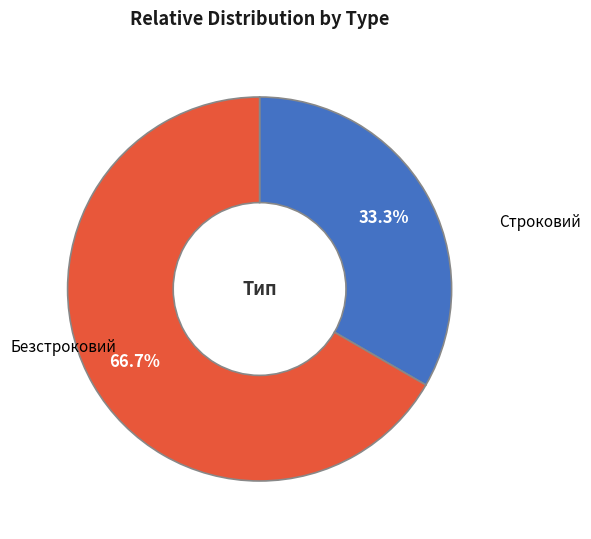

Is there a majority slice in this chart?

Yes